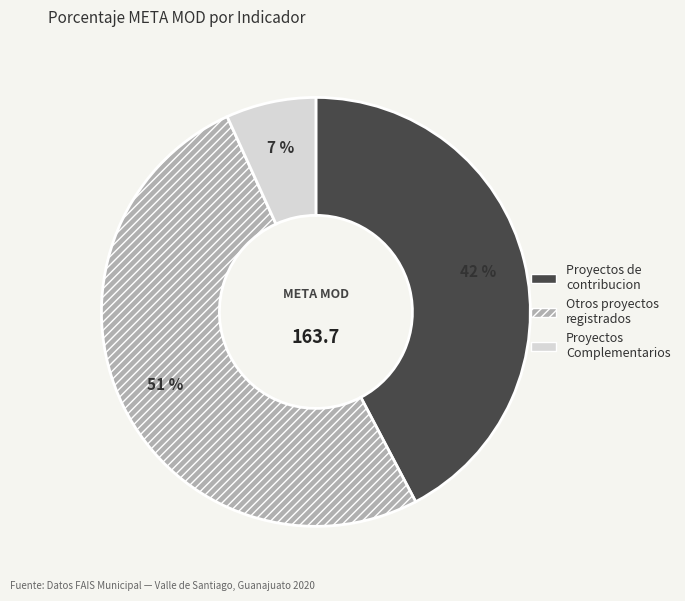

Which has a higher value, Proyectos de contribucion or Proyectos Complementarios?

Proyectos de contribucion